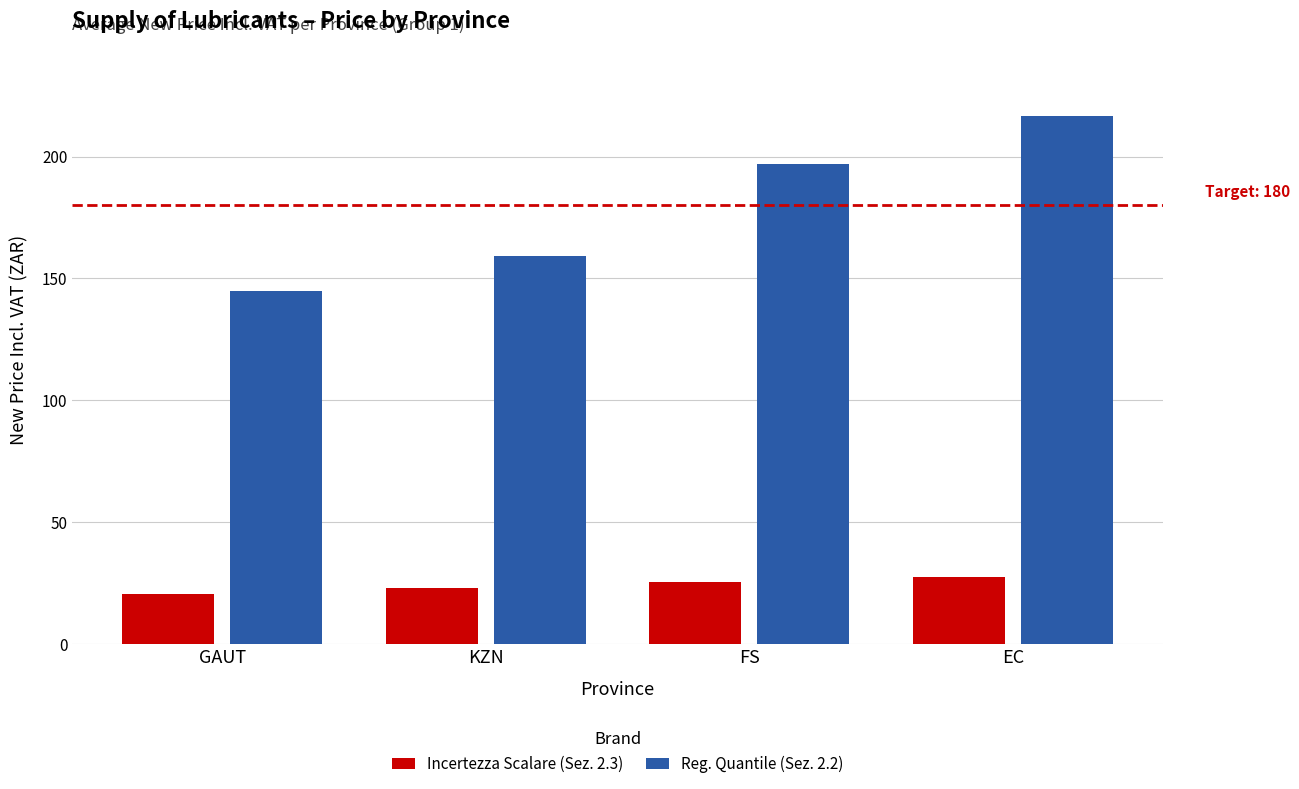

How many distinct data groups are displayed?

2